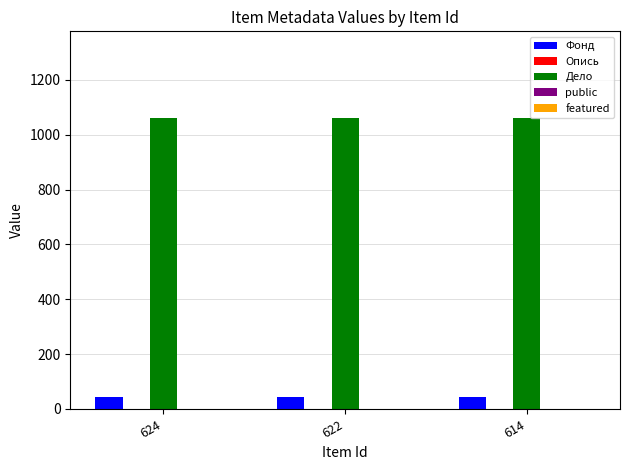

Read the Дело value at 622.

1059